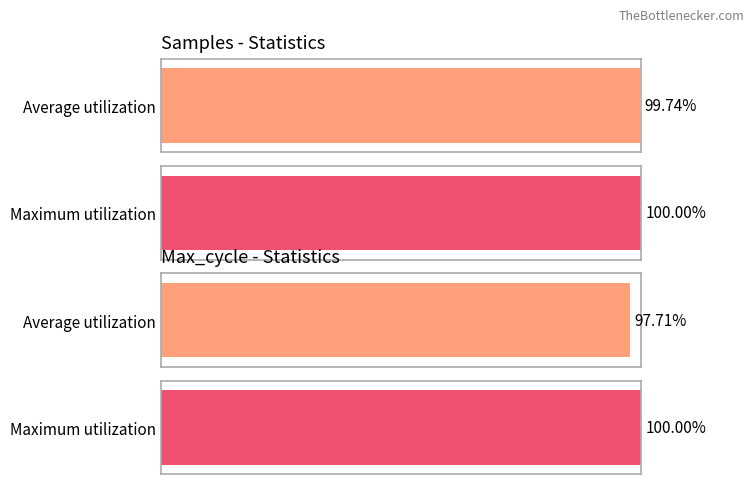

Rank the series by their average value, from lowest to highest.

Max_cycle, Samples